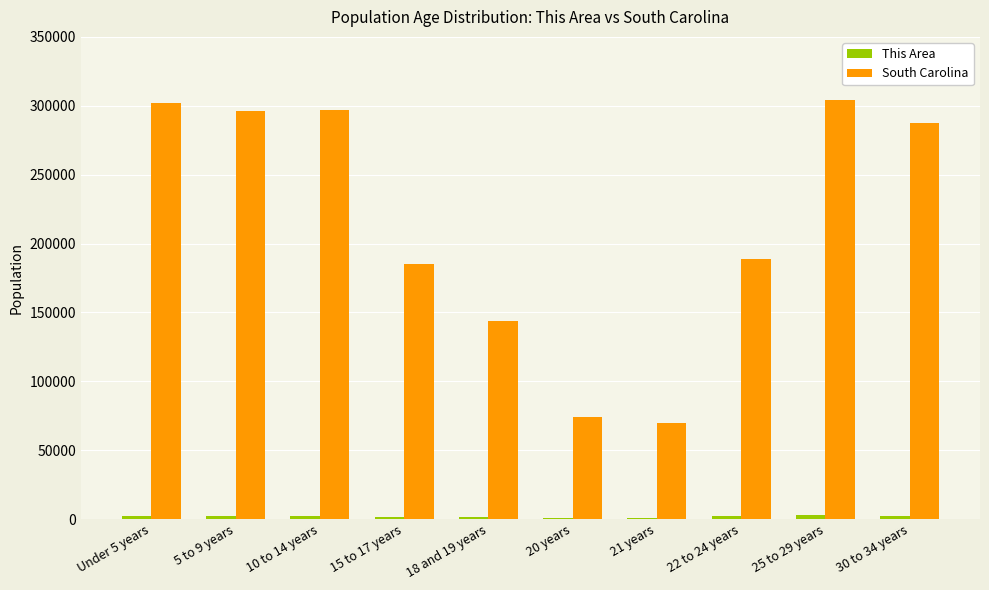

The value of South Carolina at 22 to 24 years is 291000. True or false?

False